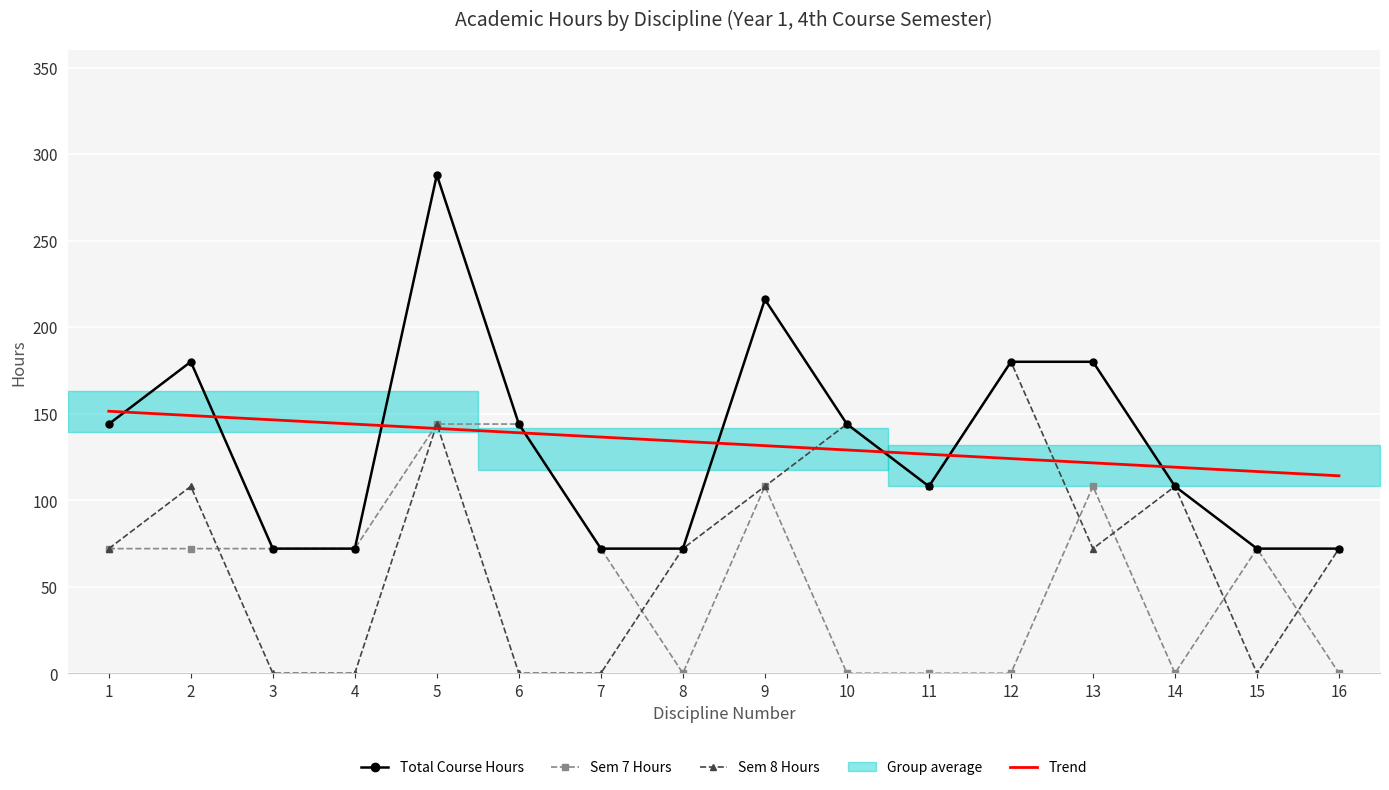

Between which two adjacent categories do Sem 8 Hours and Sem 7 Hours first intersect?

2 and 3